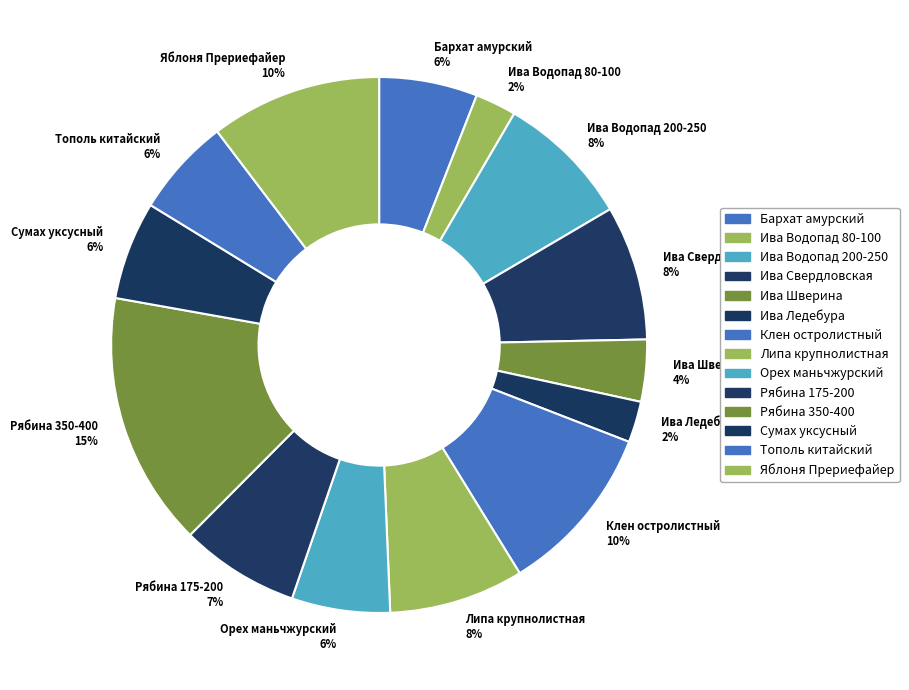

Do Ива Водопад 80-100 2% and Рябина 350-400 15% together represent more than half of the pie?

No